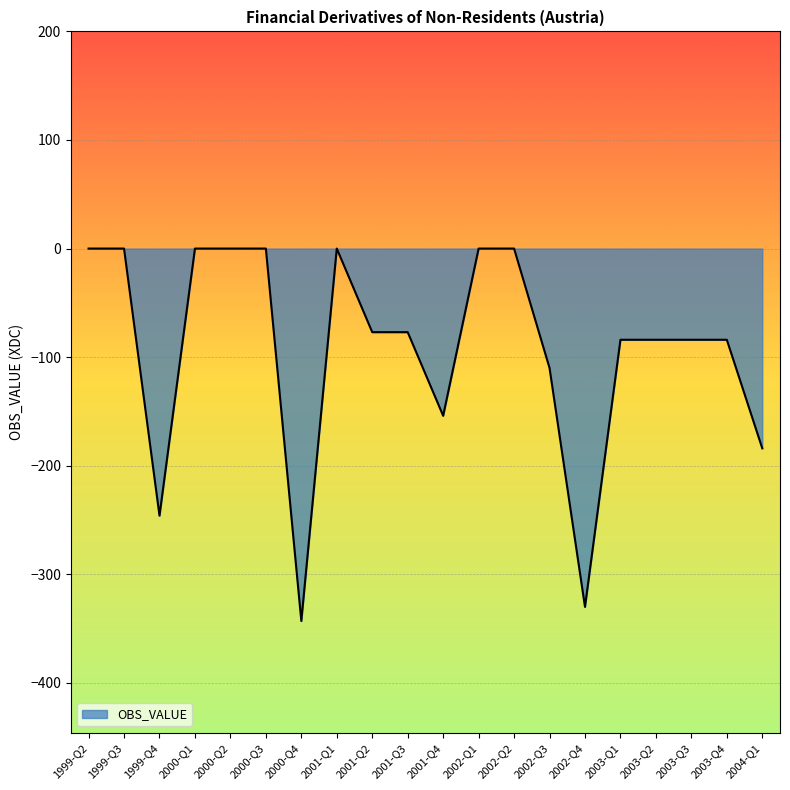

True or false: the data shows -125 at 2000-Q3.

False